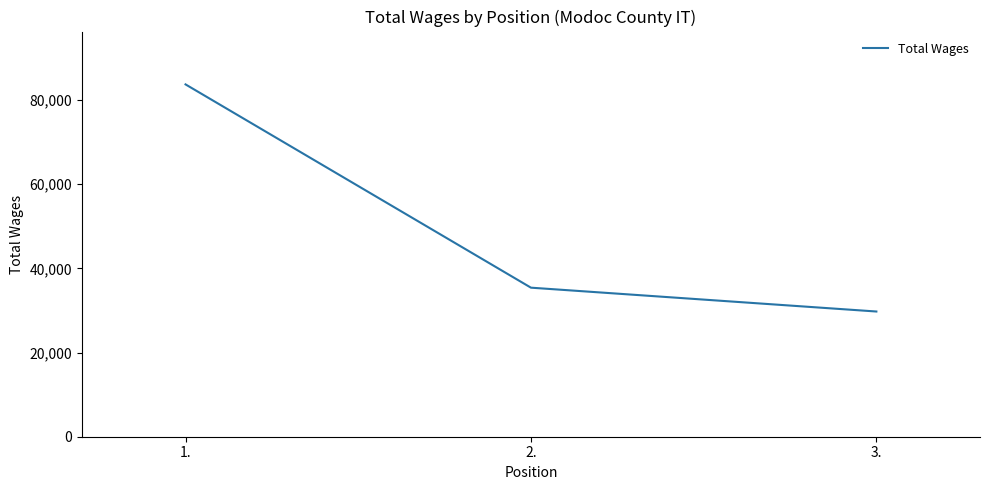

Rank the categories by value from lowest to highest.

3., 2., 1.